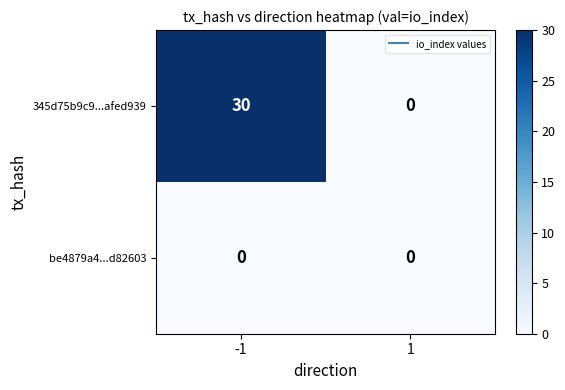

At how many categories does at least one series exceed 27?

1